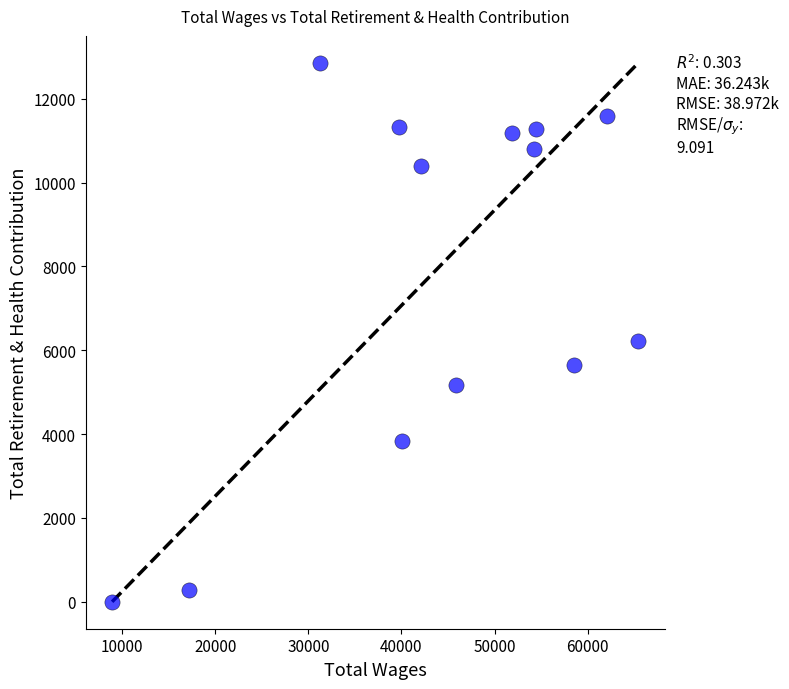

What is the range of X values (max minus min)?

56549